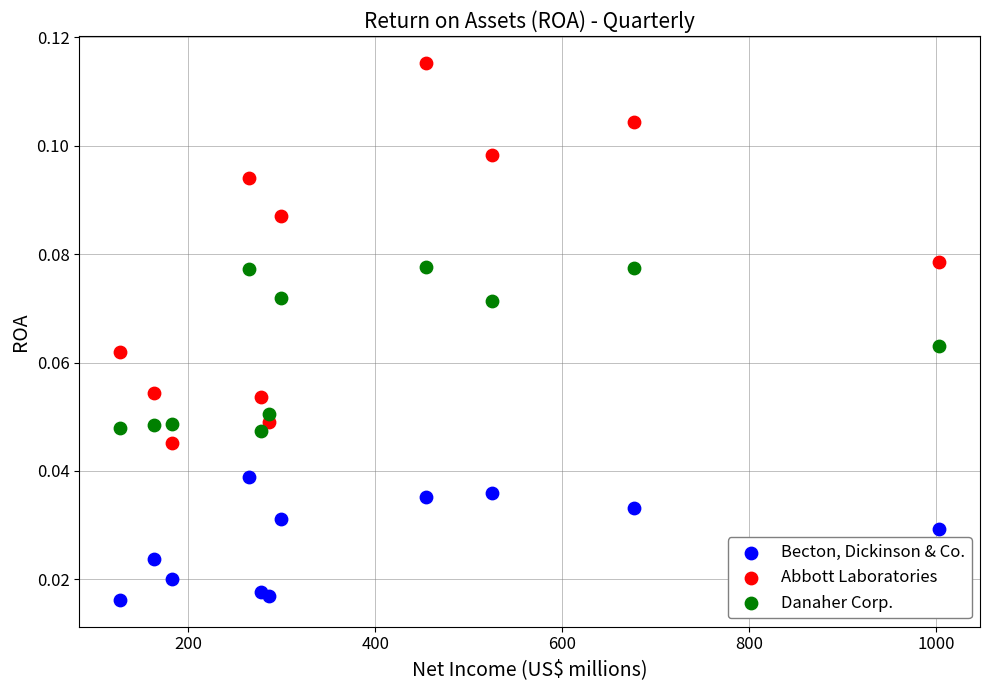

Which series reaches the maximum Y coordinate?

Abbott Laboratories